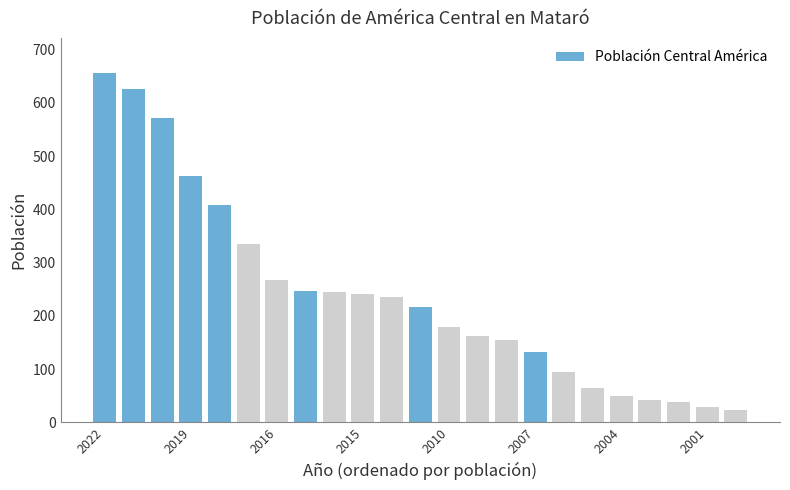

Does the chart contain stacked bars?

No